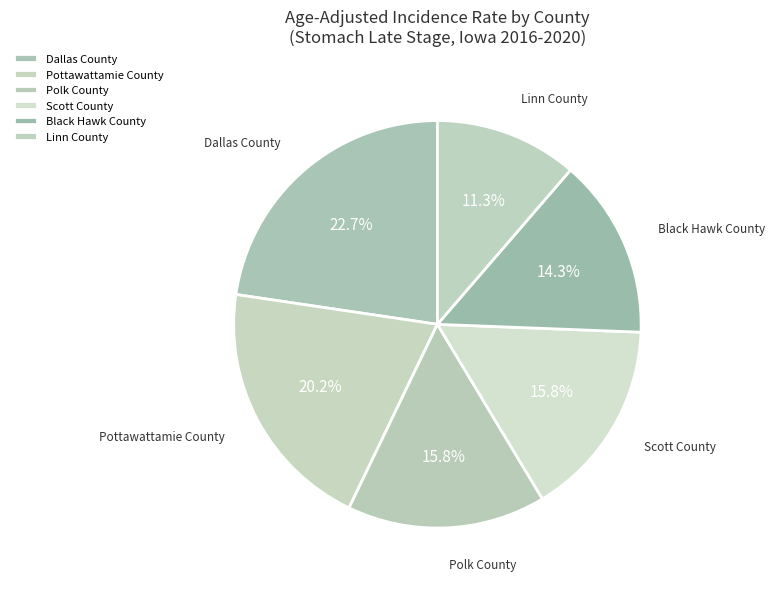

What is the smallest slice in the pie chart?

Linn County